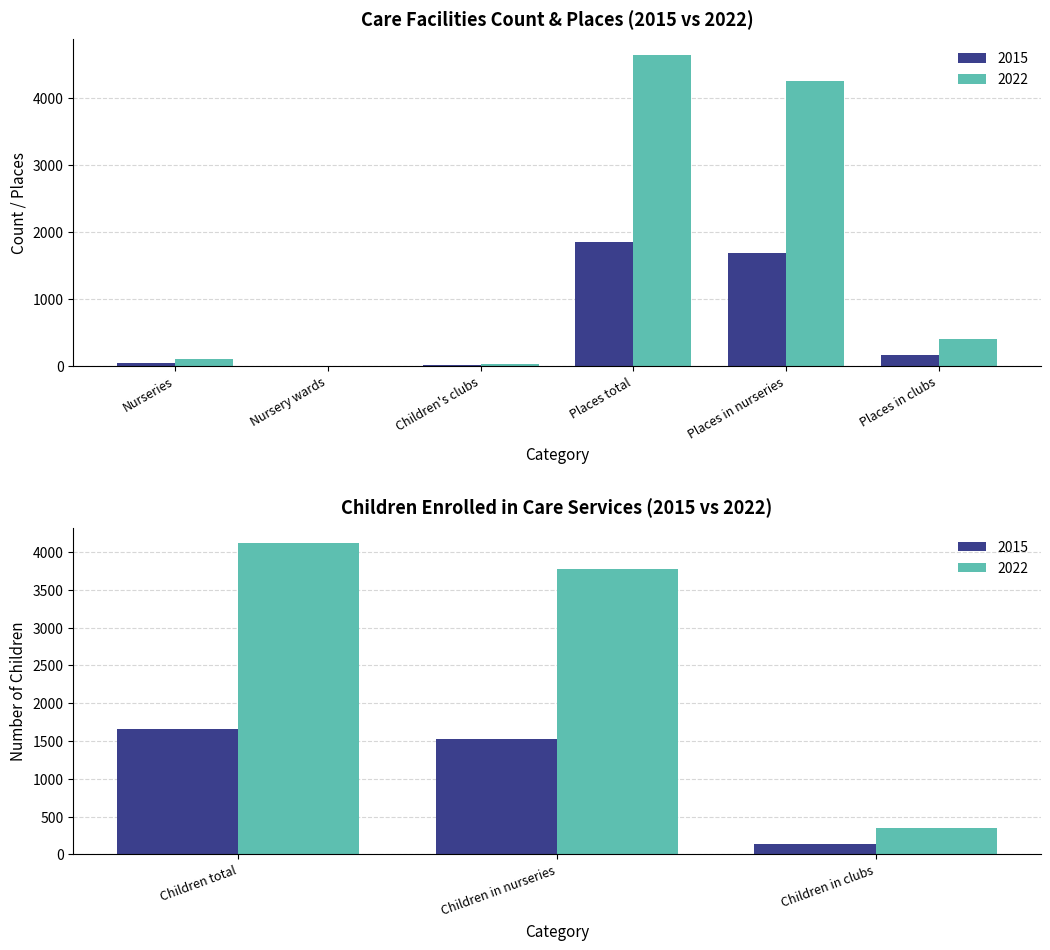

Reading left to right, transcribe all the data shown in this chart.

2015: 48	1	9	1847	1684	163	1658	1523	135
2022: 105	0	21	4645	4247	398	4115	3770	345